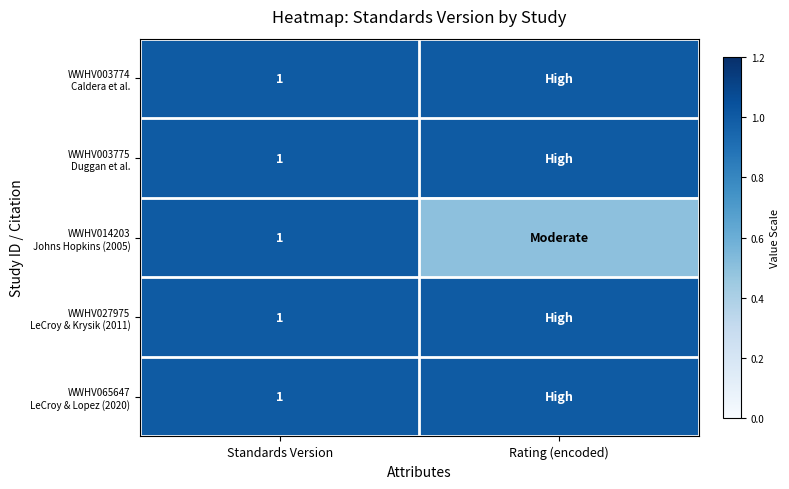

What is the total value across all series at Rating (encoded)?

4.5